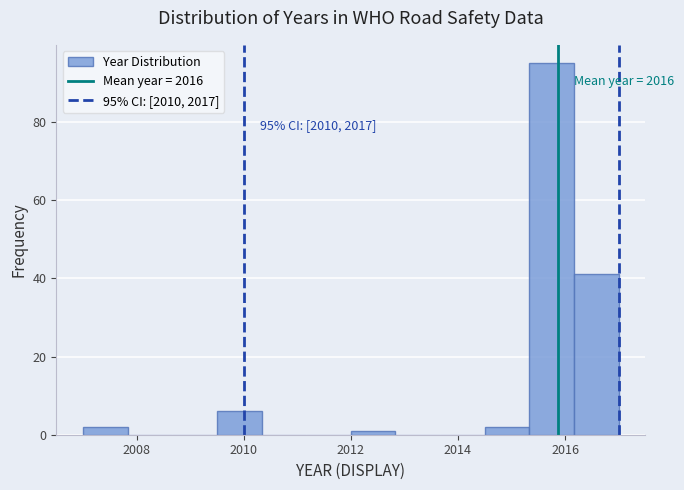

Over which range of the x-axis is the bar tallest?

2015.4 to 2016.2